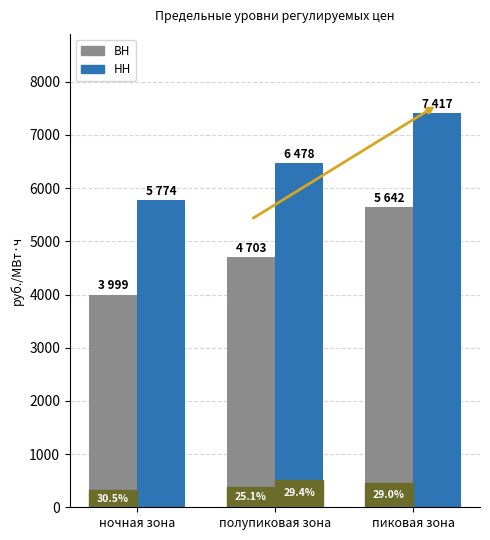

Does the chart contain any negative values?

No